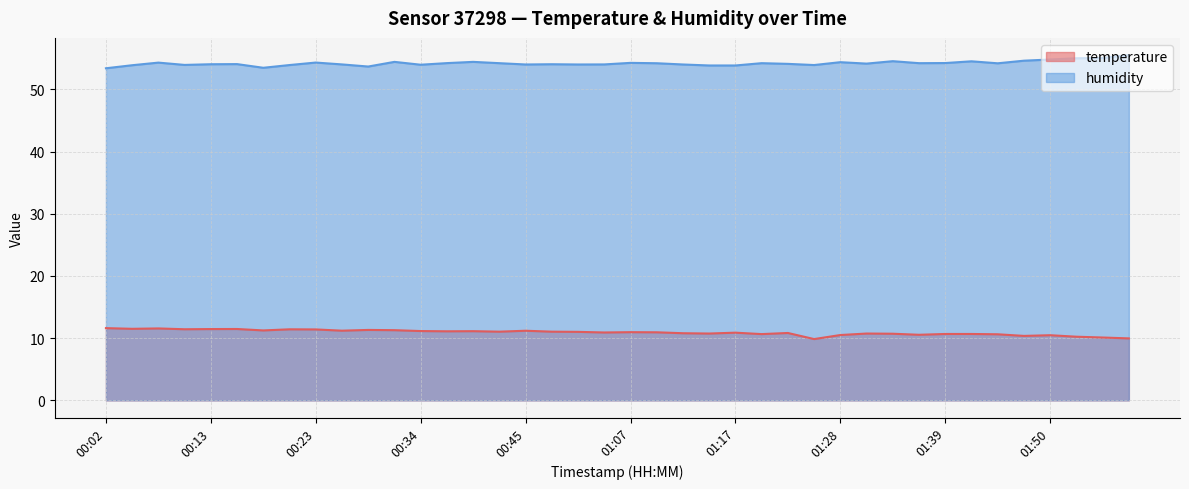

Does the chart have visible grid lines?

Yes